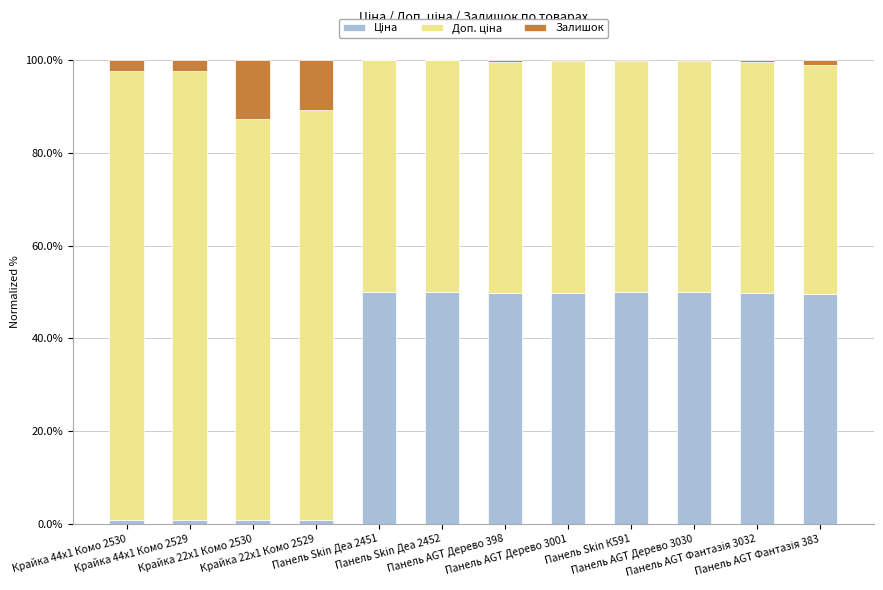

Are the bars horizontal?

No